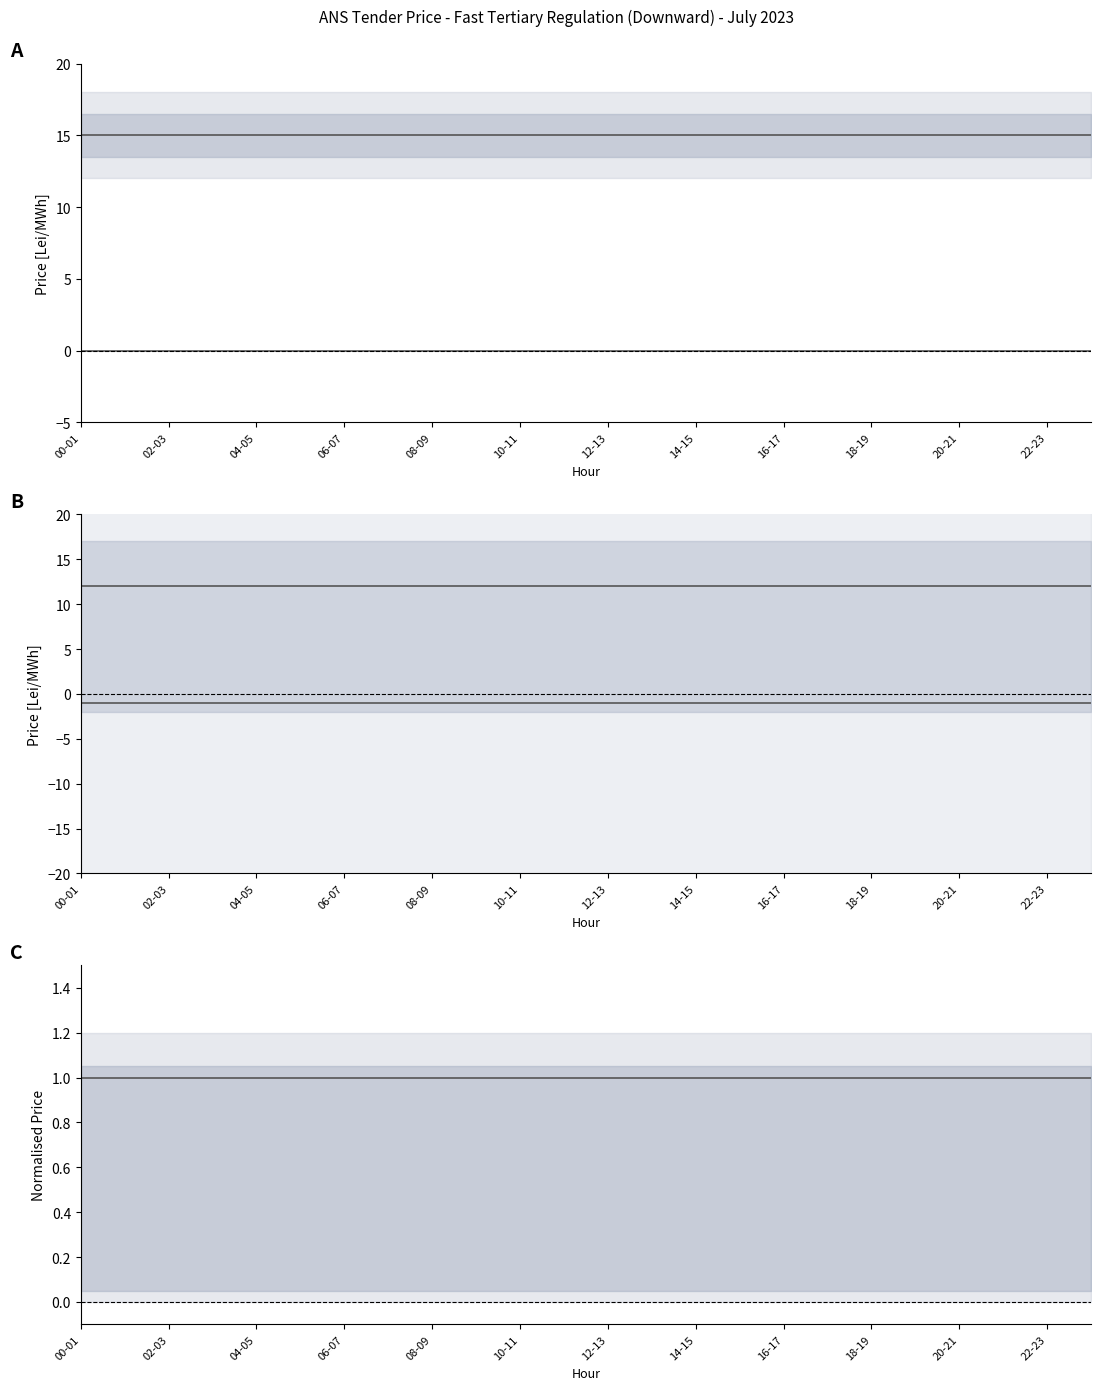

True or false: lower has more than 1 interior local peaks.

False